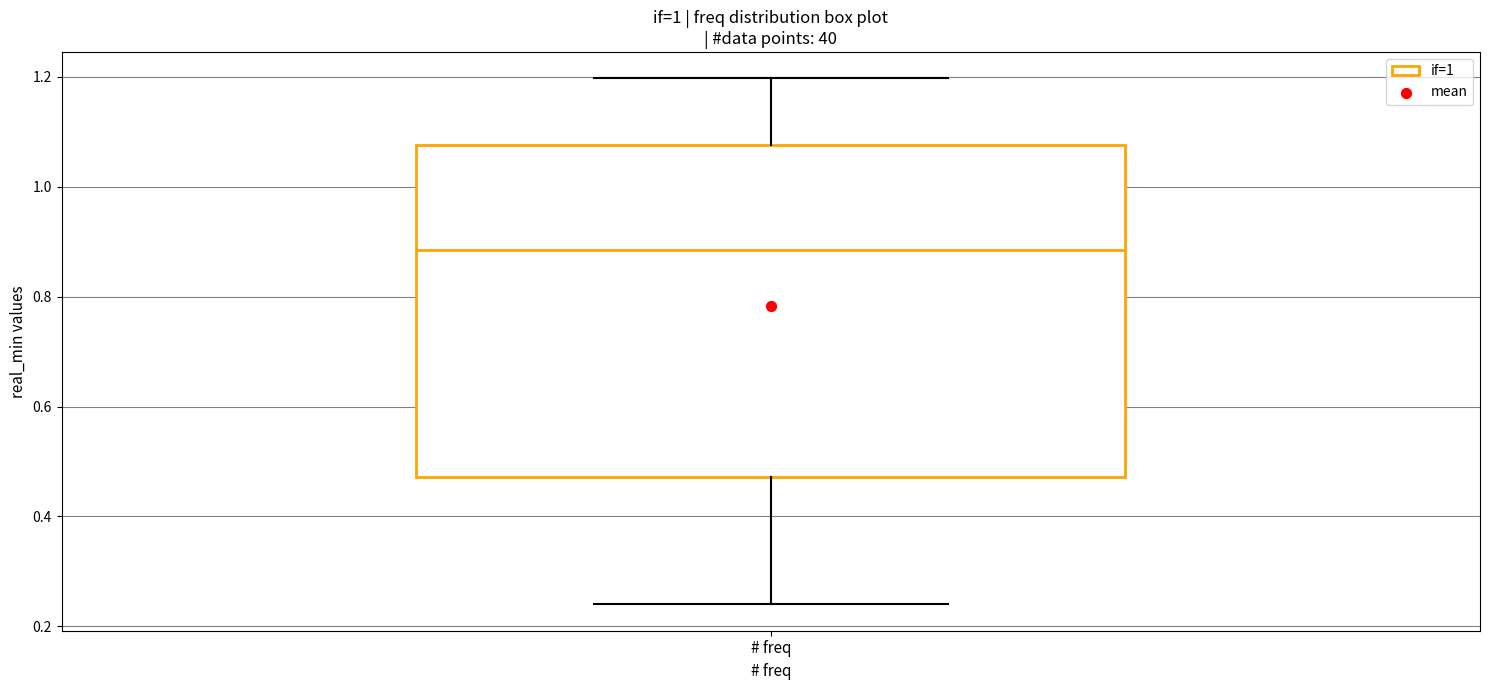

Read this box plot against the y-axis: the position of the median line, the range covered by the box, and the ends of both whiskers. The values are not printed on the chart, so give them approximately, as read against the axis.

median 0.88, box 0.48 to 1.08, whiskers 0.24 to 1.20